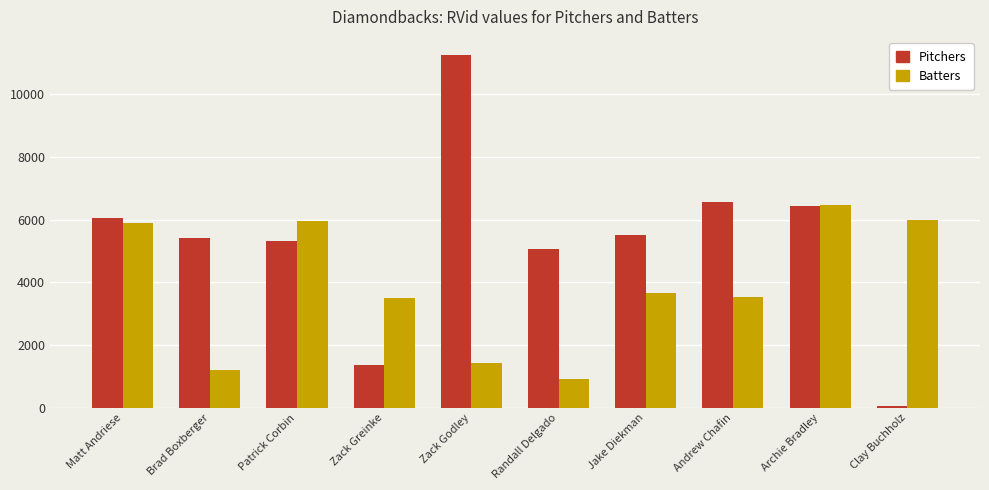

Which series has the widest spread of values?

Pitchers